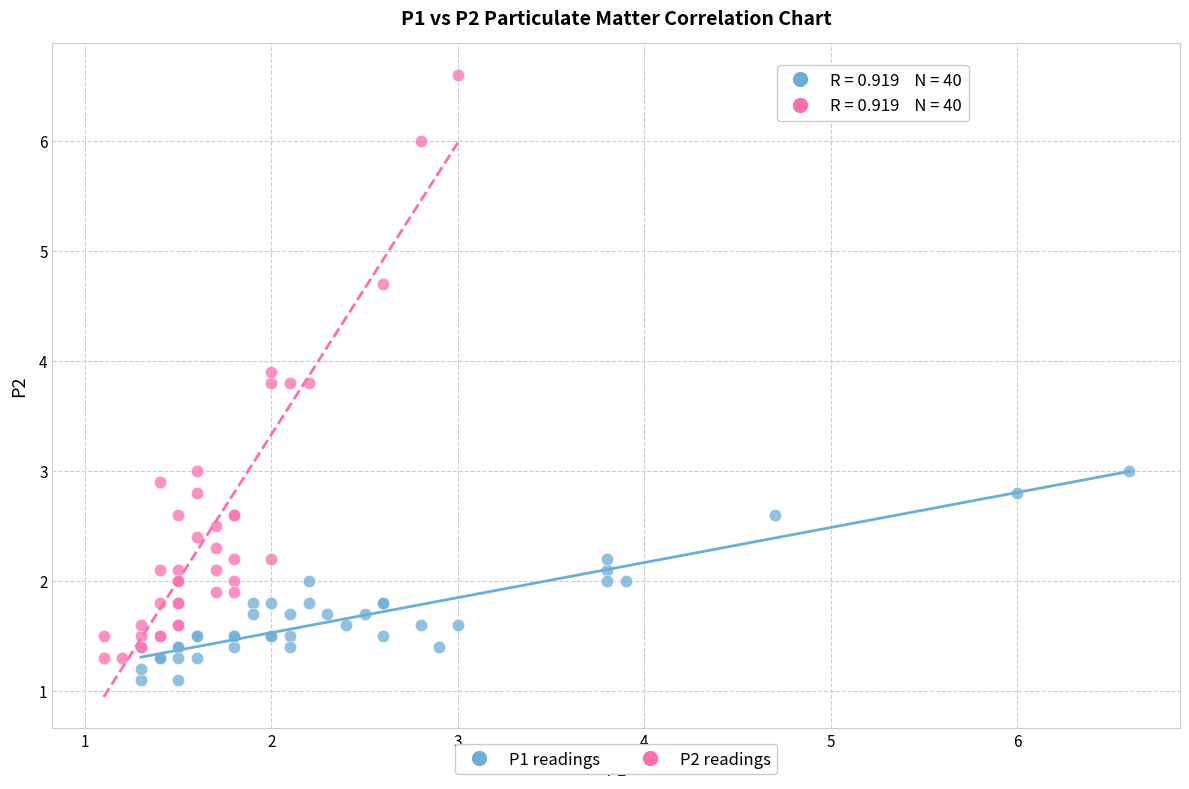

Which series contains the highest Y value?

P2 readings